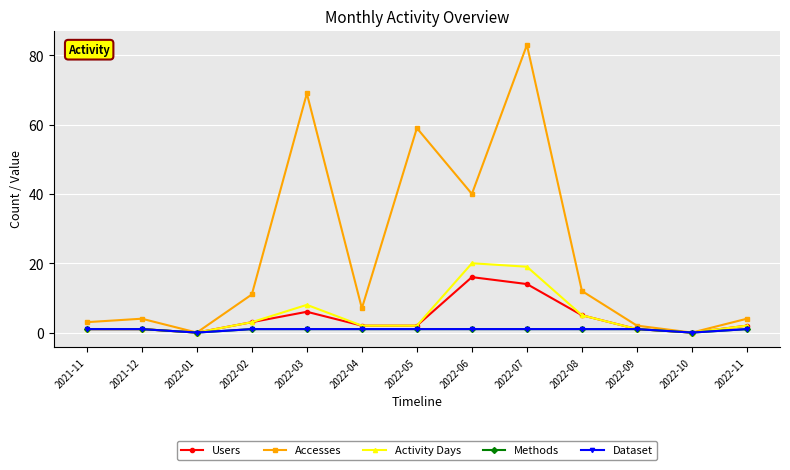

Is this an area chart (filled region under the line)?

No